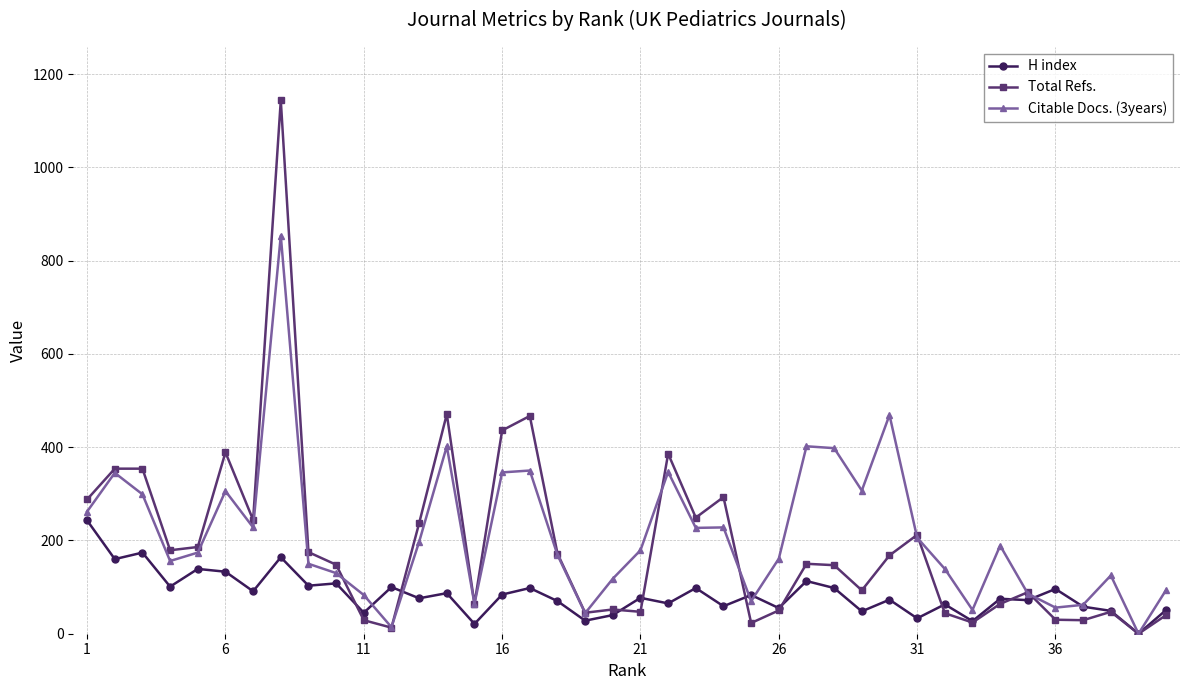

List the series in order of their overall mean, lowest first.

H index, Total Refs., Citable Docs. (3years)